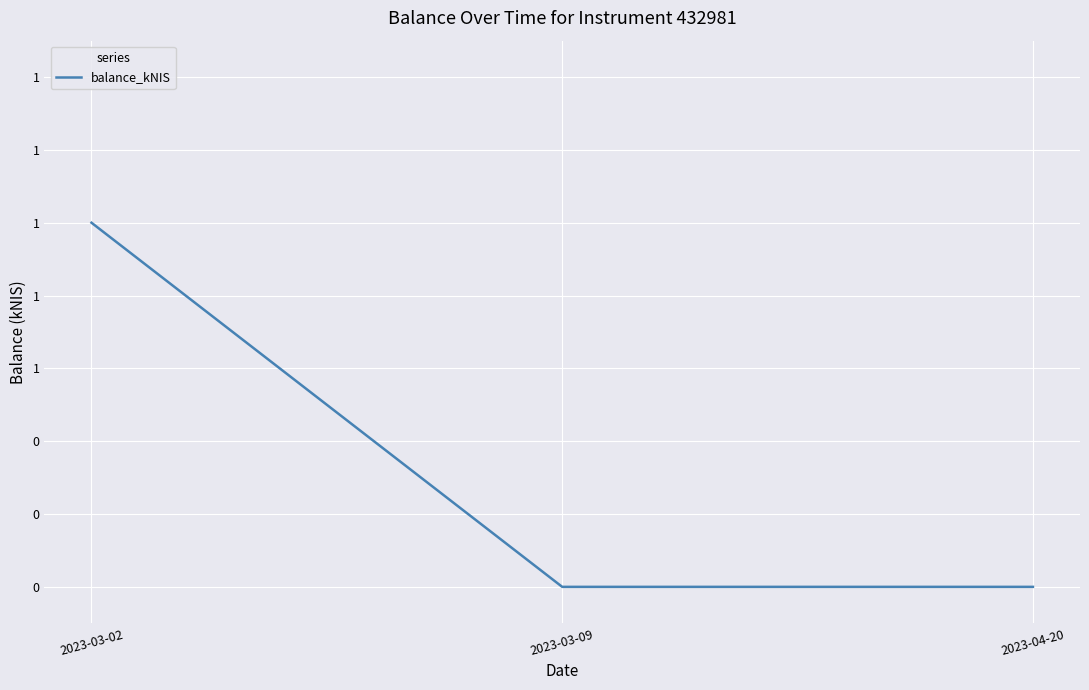

What is the label of the 3rd point from the left?

2023-04-20